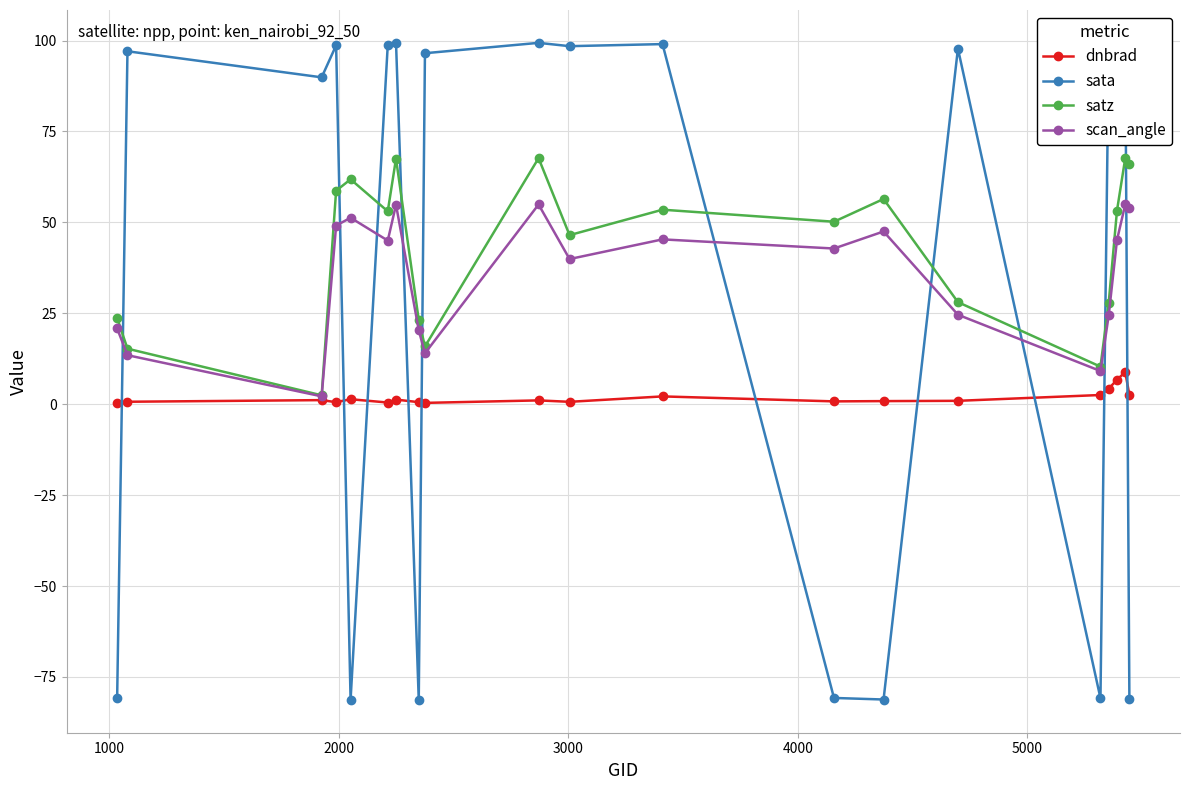

What is the smallest value displayed?

-81.3